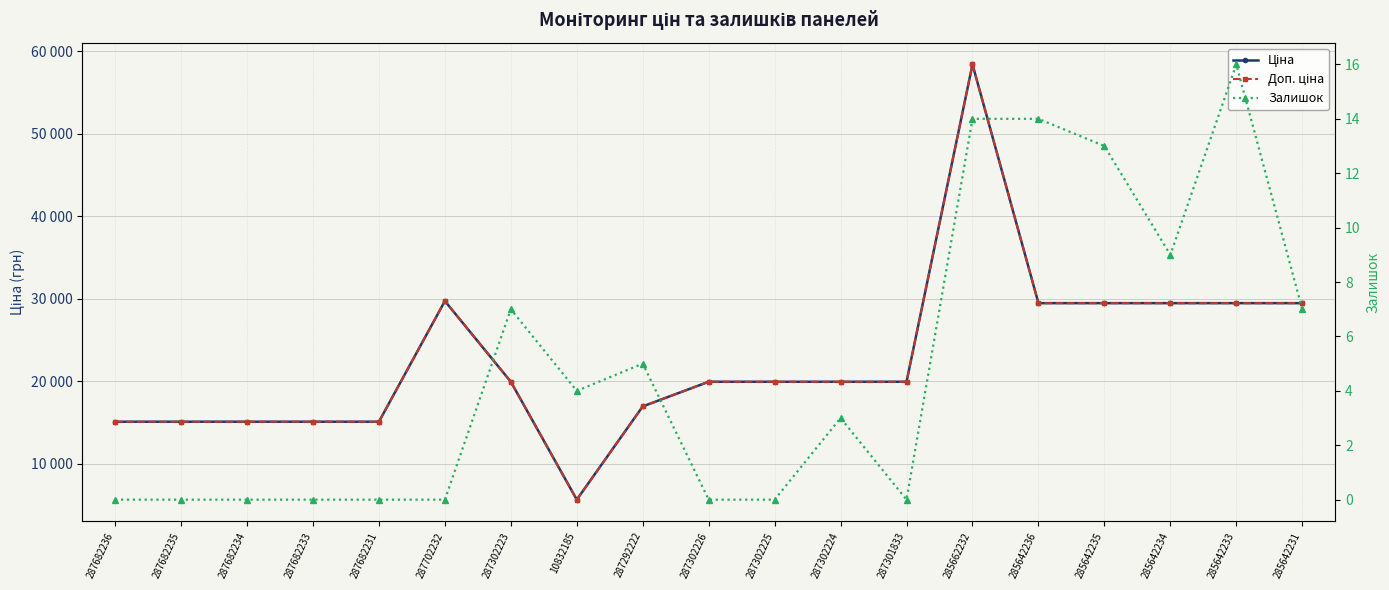

What is the value of the Ціна point at the 14th from the left?

58426.5